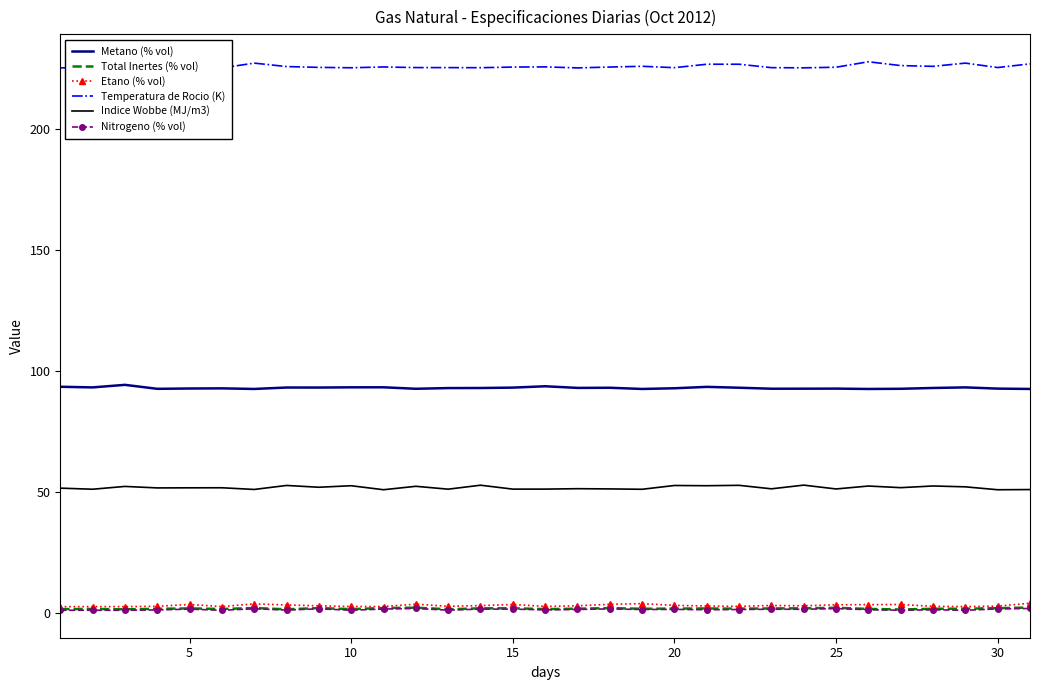

True or false: Temperatura de Rocio (K) and Metano (% vol) intersect in this chart.

False